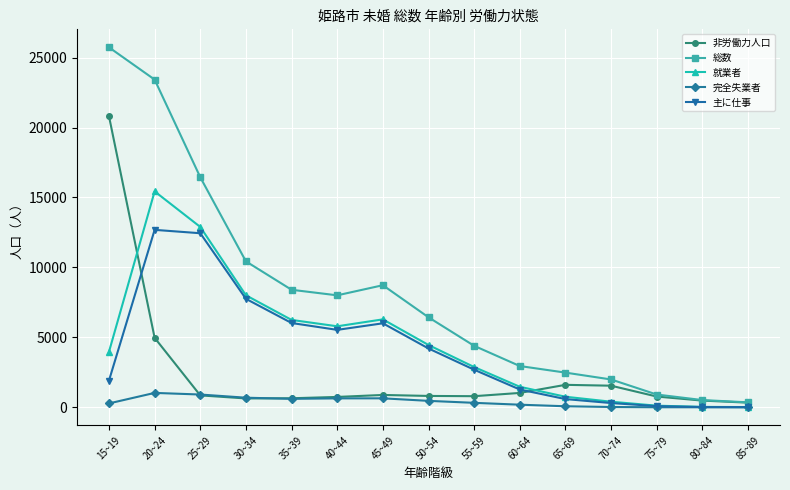

What is the difference between the second highest and minimum values in the 就業者 series?

12877